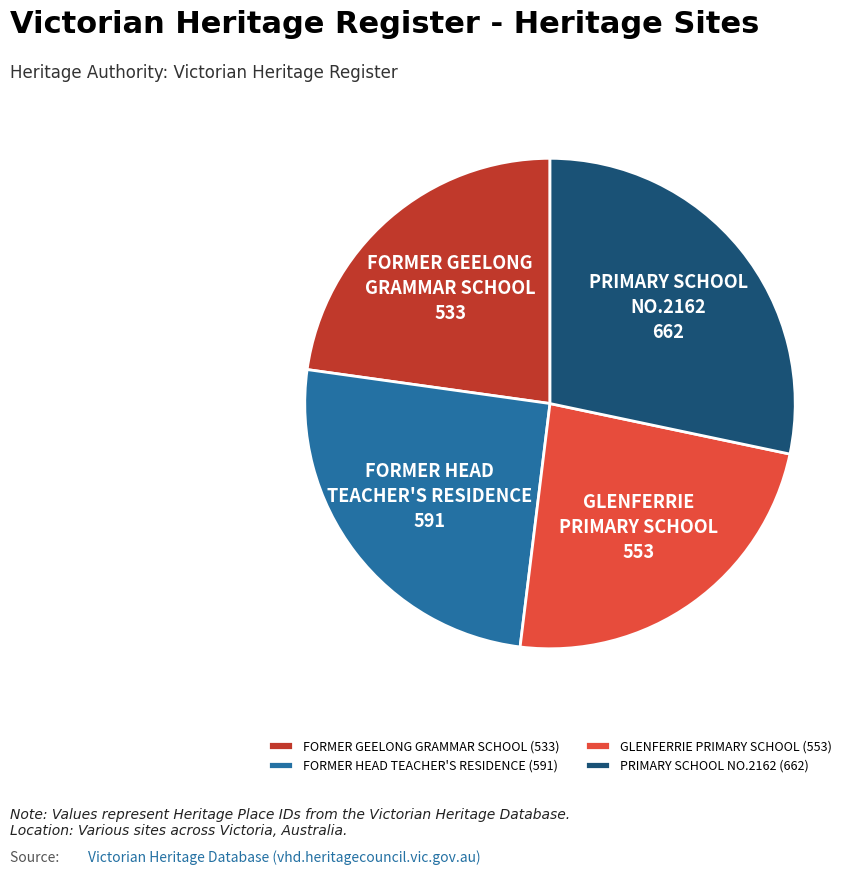

What is the smallest slice in the pie chart?

FORMER GEELONG GRAMMAR SCHOOL